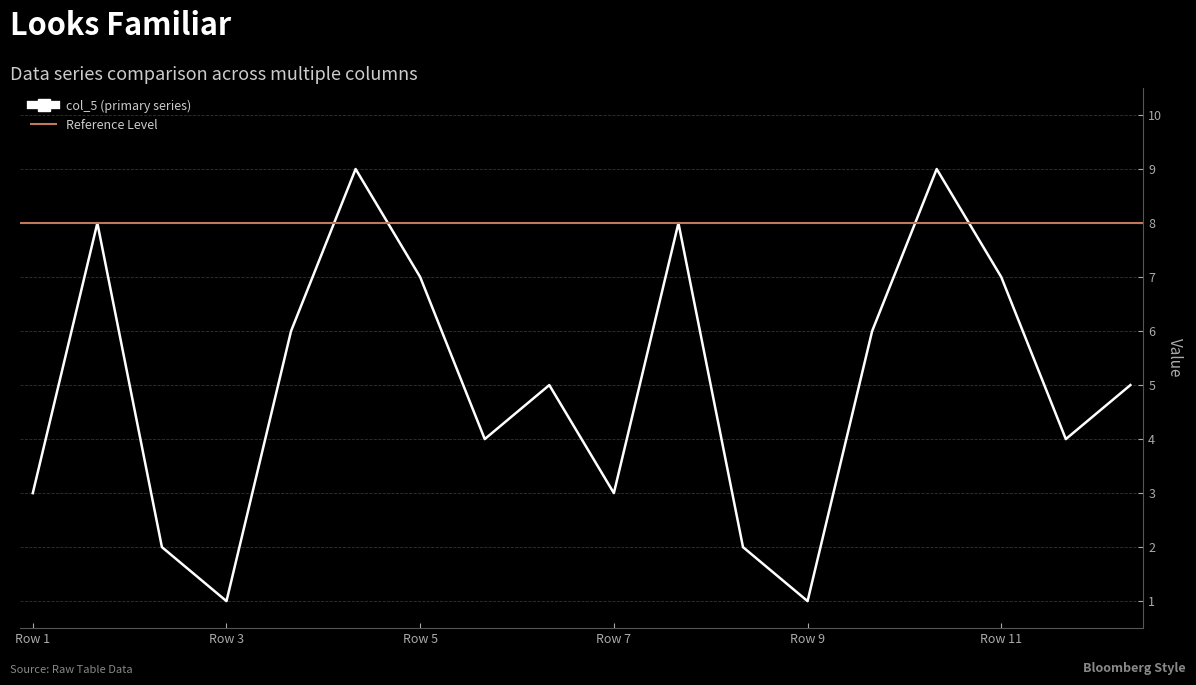

Does the chart have visible grid lines?

Yes